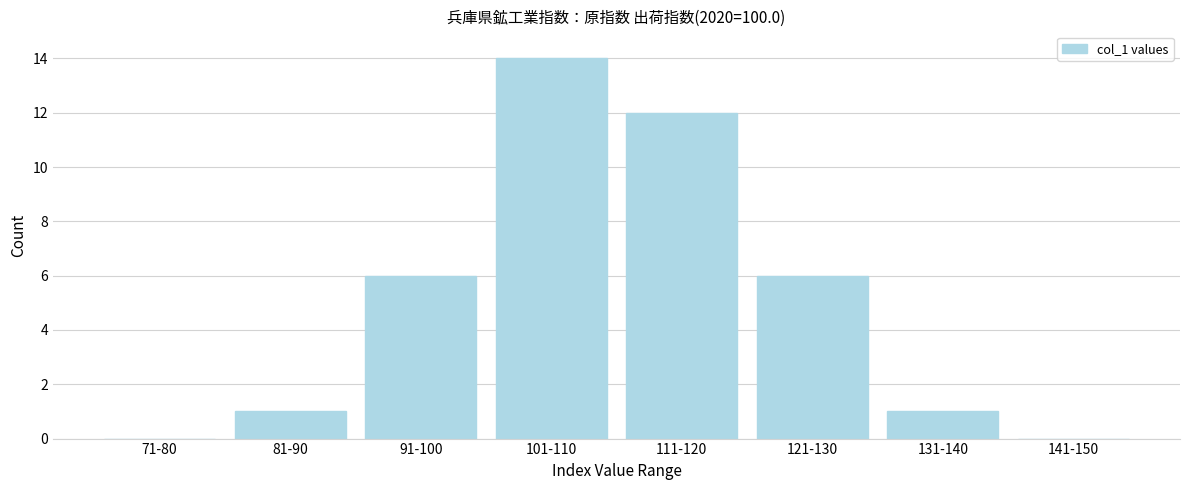

Reading left to right, what are all the values shown in this chart?

71-80=0	81-90=1	91-100=6	101-110=14	111-120=12	121-130=6	131-140=1	141-150=0